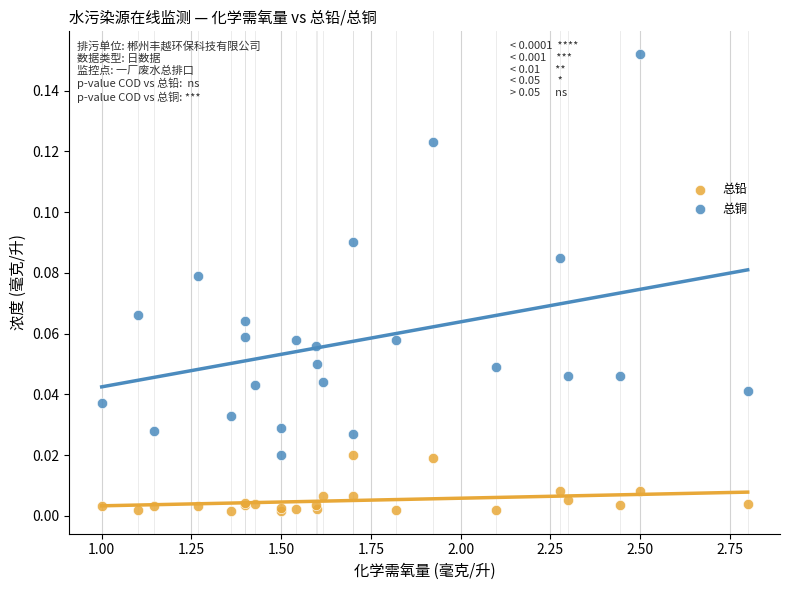

What are all the series names shown in the legend?

总铅, 总铜